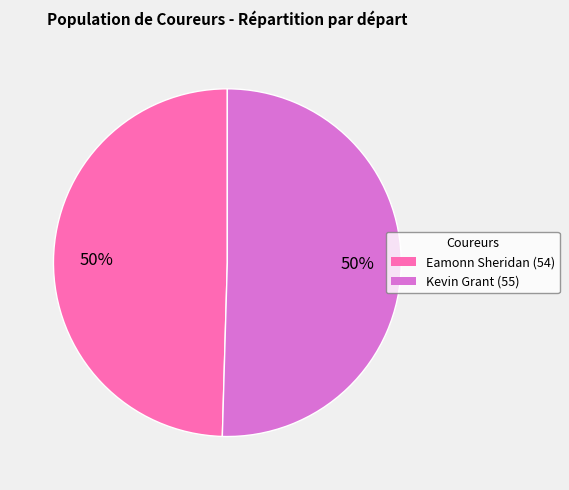

Count the number of slices in the pie.

2